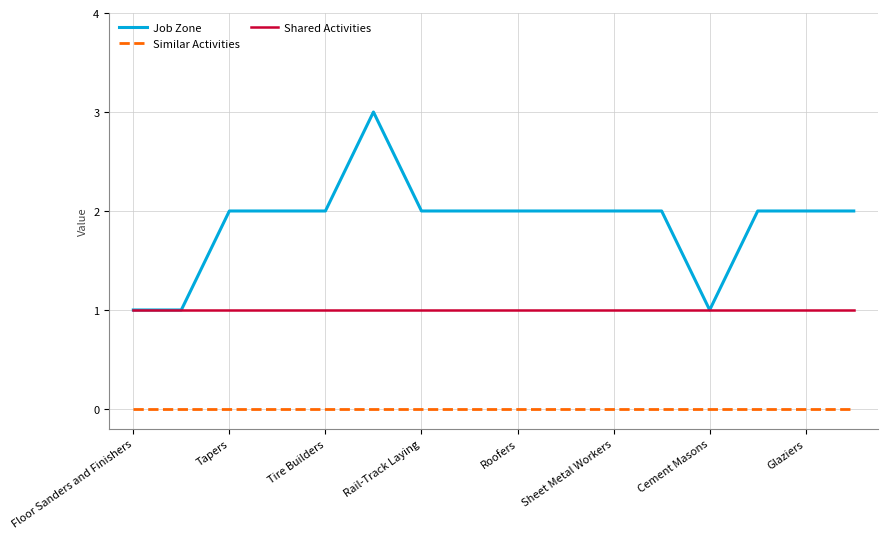

Rank the series by their maximum value, from lowest to highest.

Similar Activities, Shared Activities, Job Zone